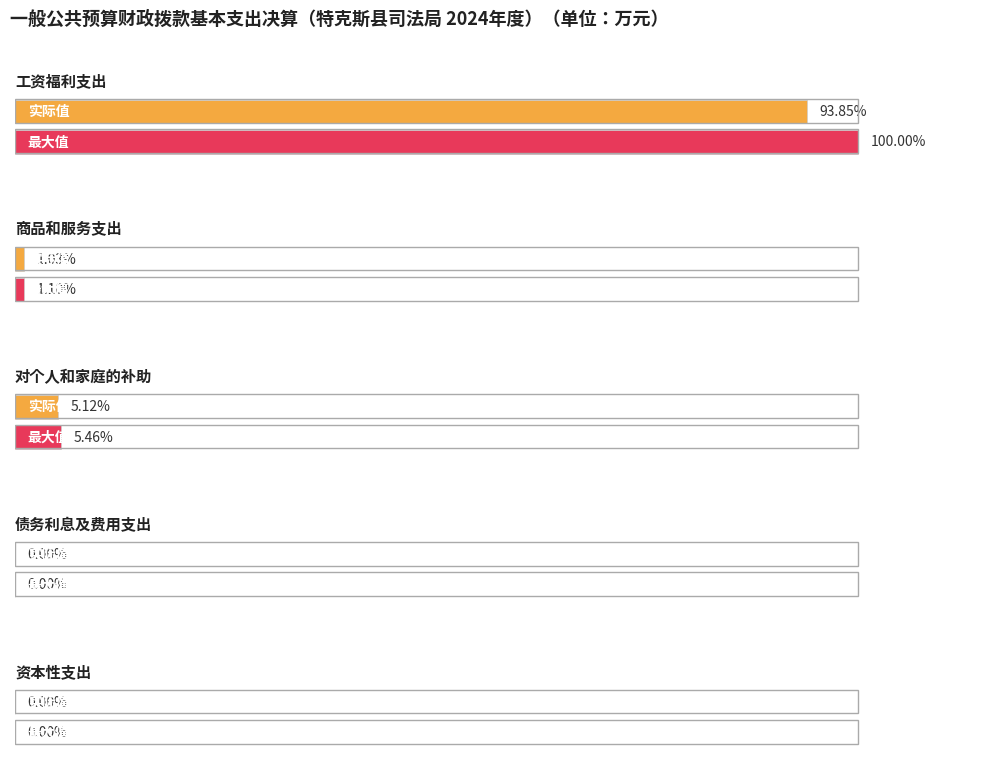

Reading left to right, extract all data points from this chart.

values=395.4	1=4.3	2=21.6	3=0.0	4=0.0